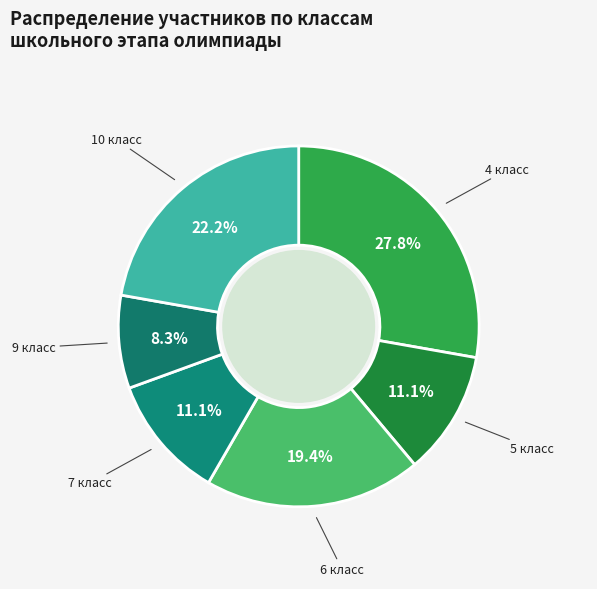

Count the number of slices in the pie.

6